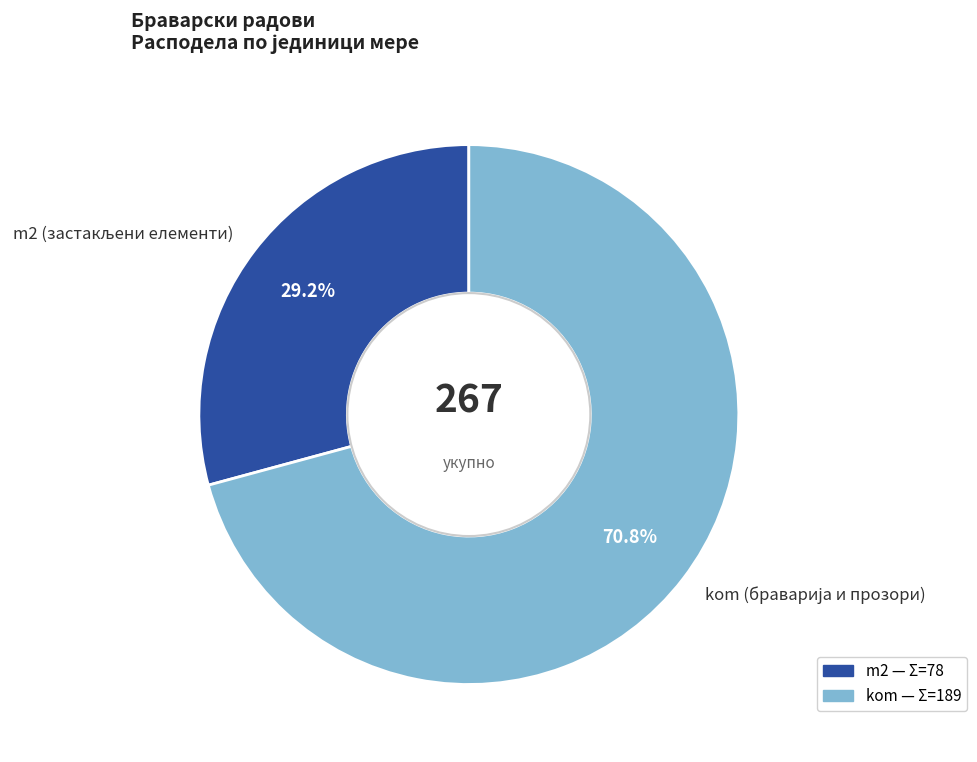

To the nearest percent, what is the average slice percentage?

50%